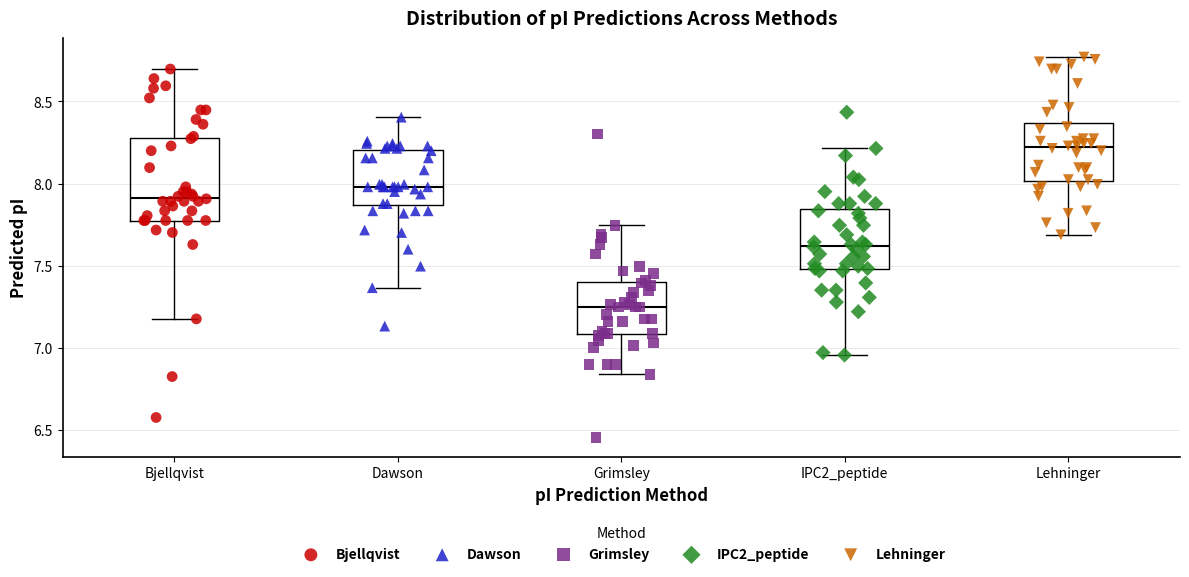

Where does the lower whisker of the box for Bjellqvist end on the y-axis? The values are not printed on the chart, so give them approximately, as read against the axis.

7.20